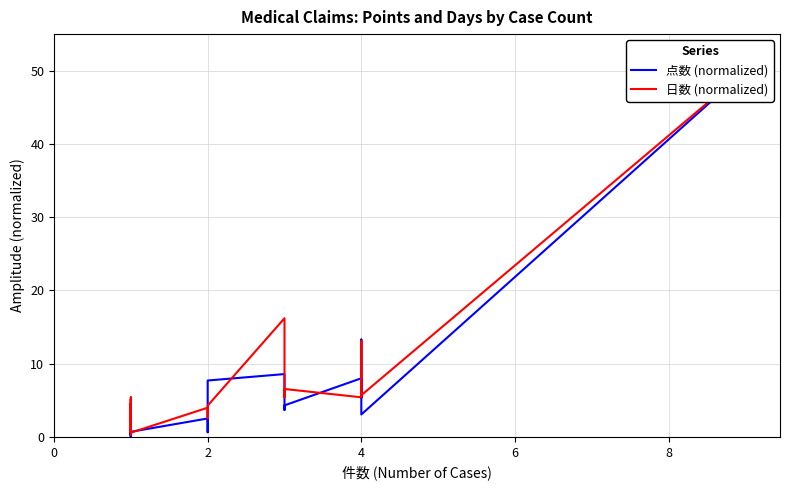

True or false: 日数 (normalized) has more than 1 points higher than both neighbors.

True